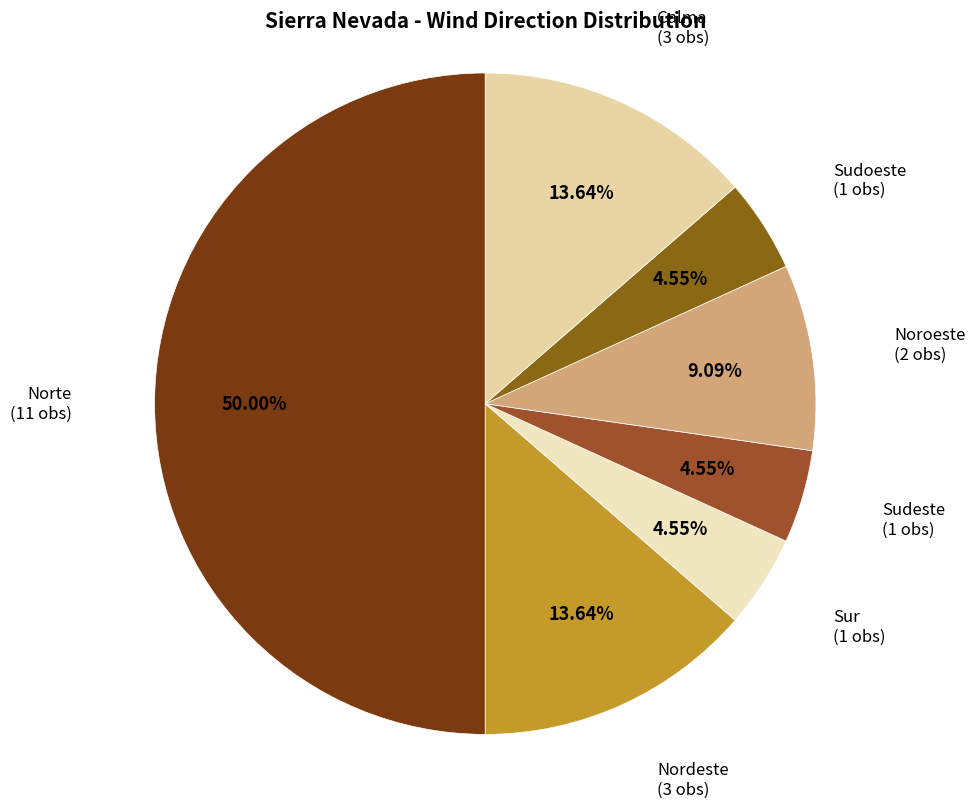

How many segments does this pie chart have?

7